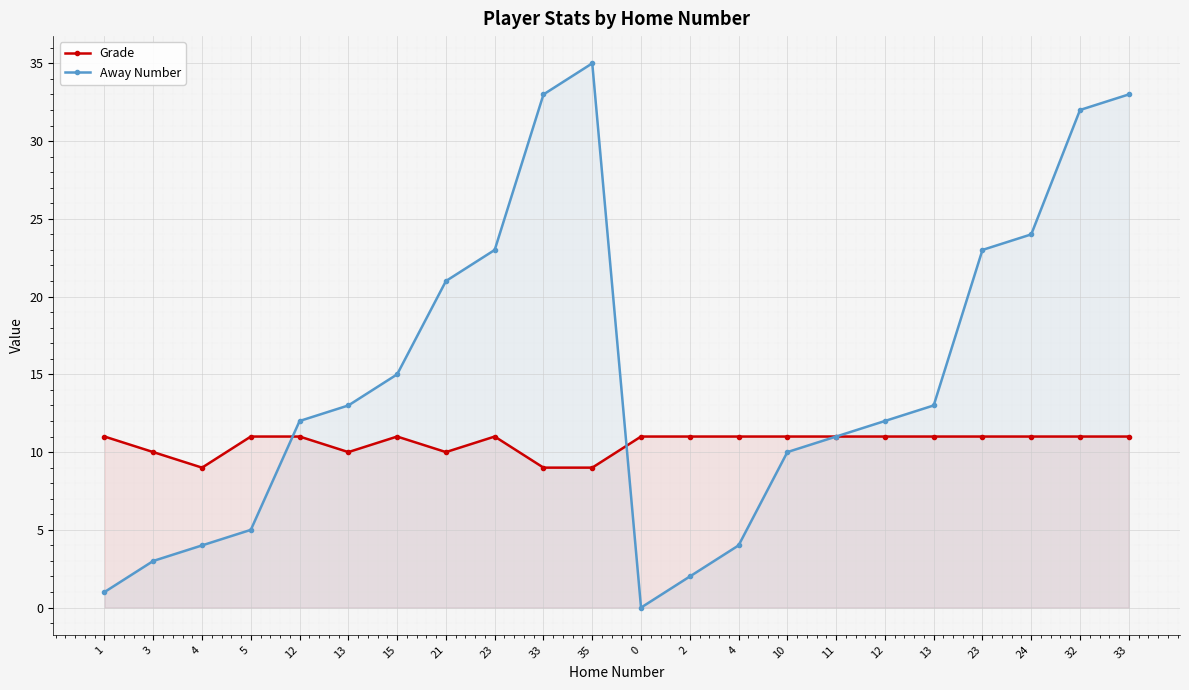

How many values in the Away Number series exceed 13?

9